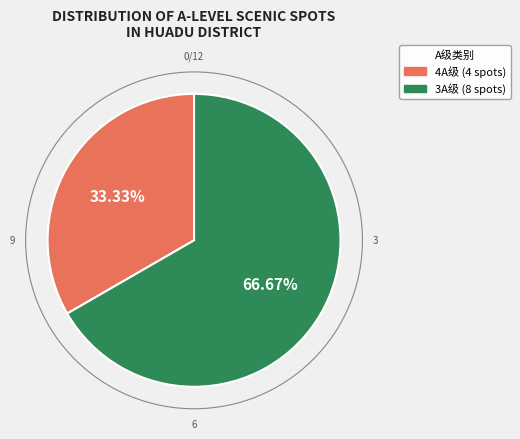

Is there any slice that represents more than half of the pie?

Yes